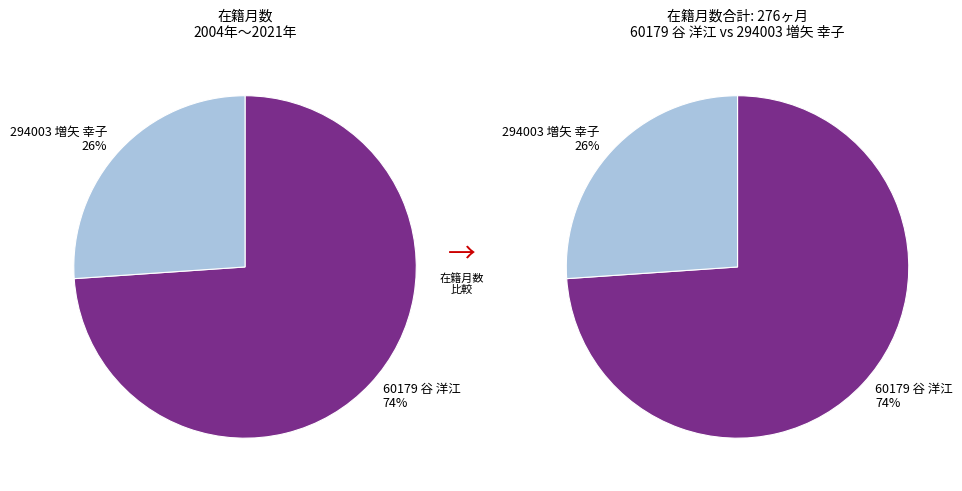

Do 294003 増矢 幸子 and 60179 谷 洋江 together represent more than half of the pie?

Yes